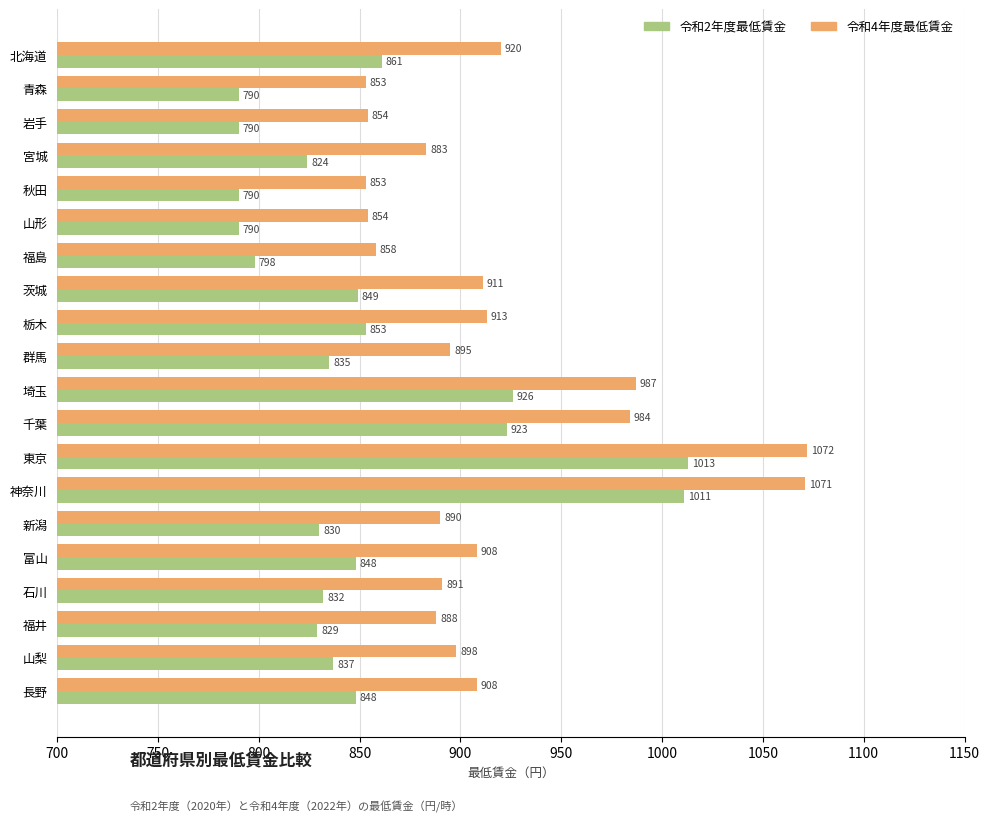

What is the difference between the 令和2年度最低賃金 values at 神奈川 and 長野?

163